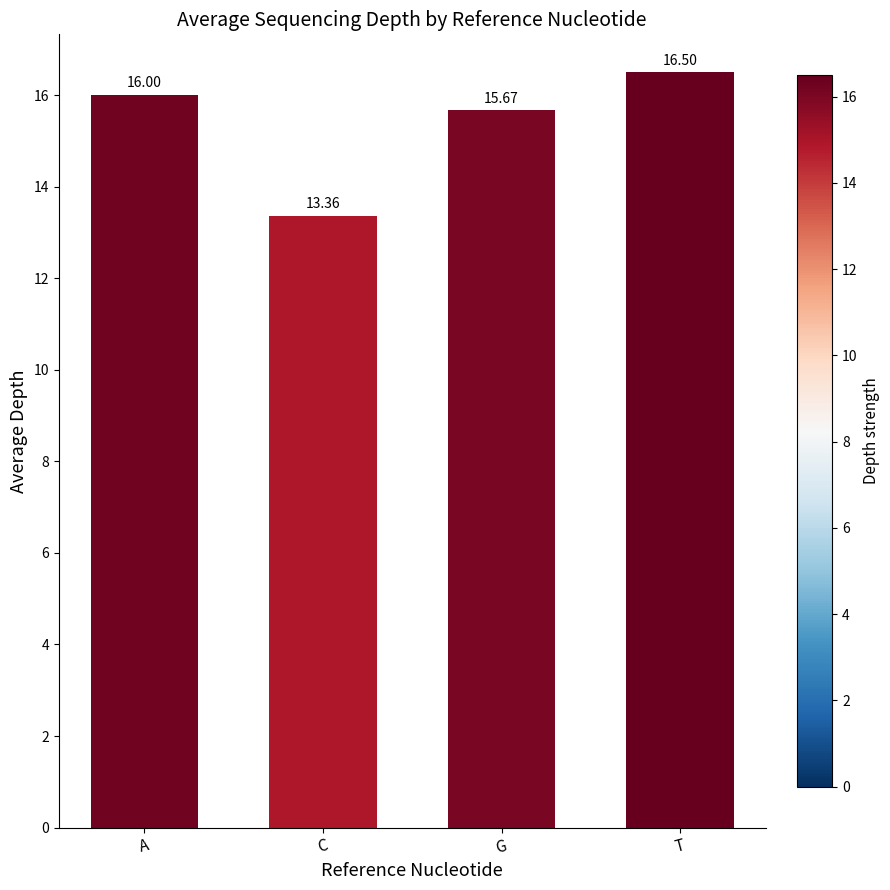

At which label is the value closest to 14?

C